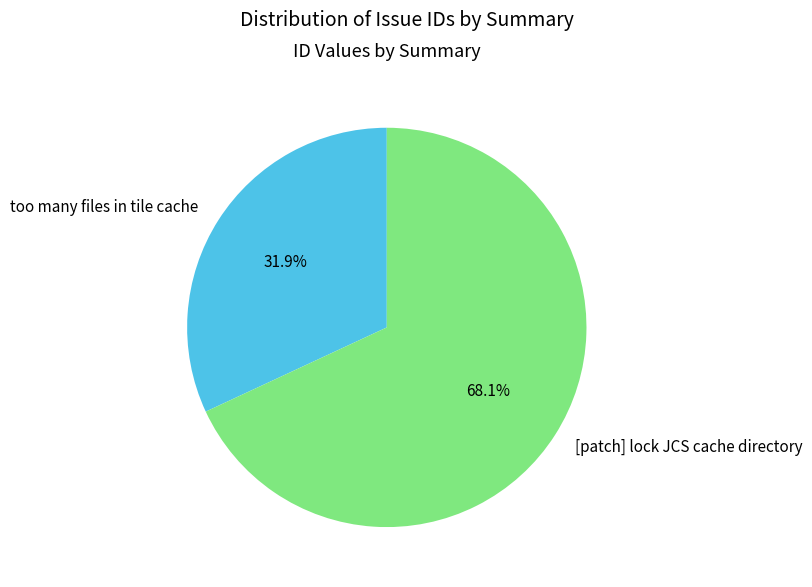

To the nearest percent, what is the average slice percentage?

50%